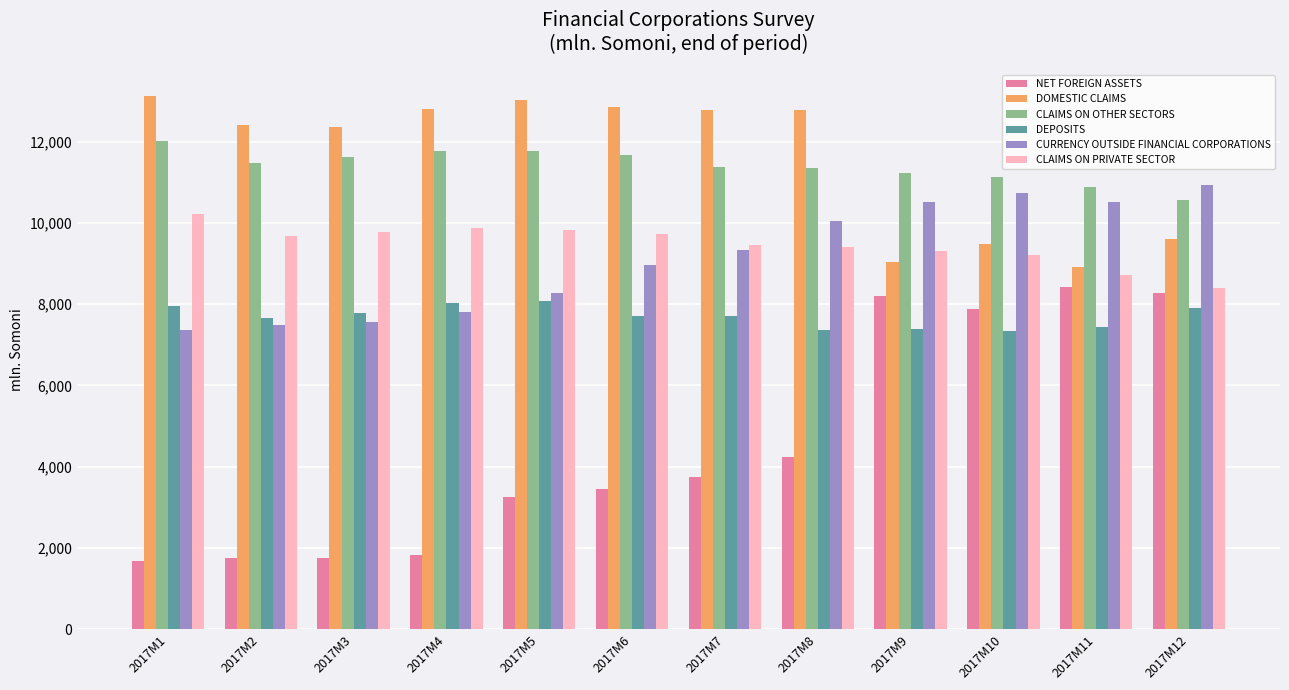

Which series has the largest range (max minus min)?

NET FOREIGN ASSETS